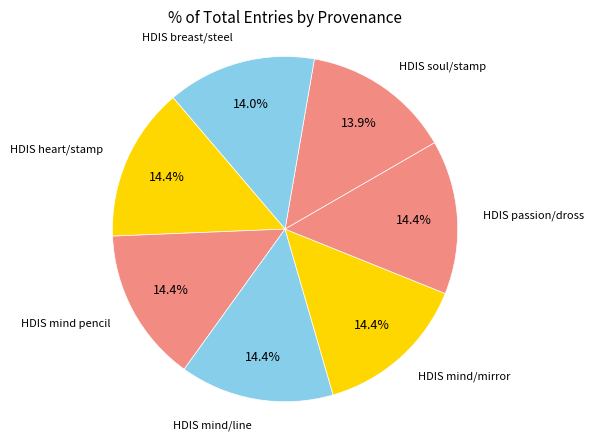

Is there any slice that represents more than half of the pie?

No